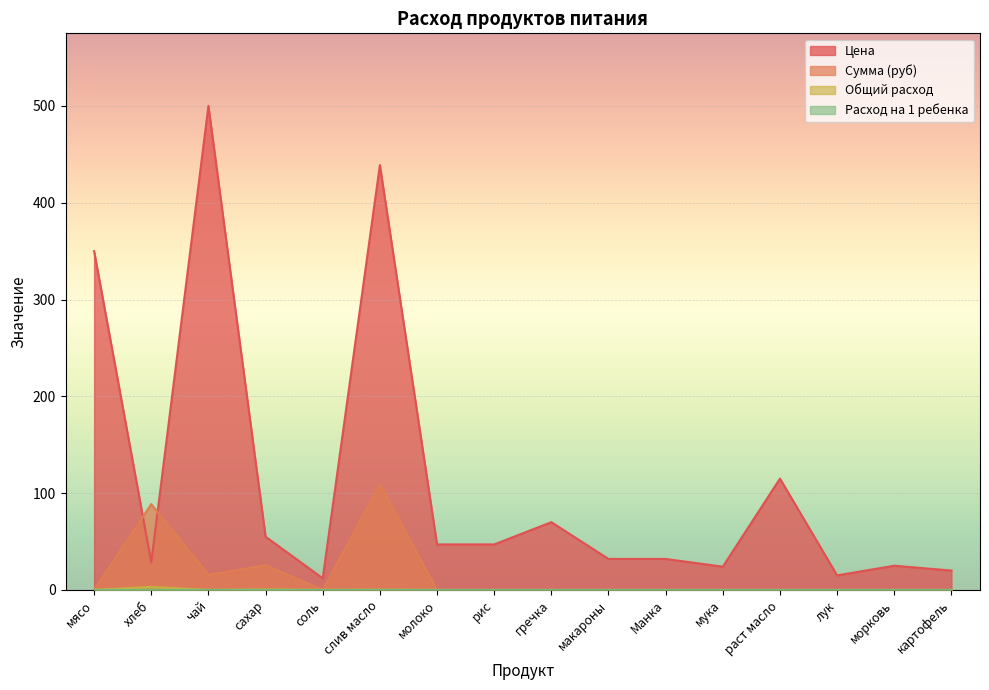

Is it true that Цена equals 16.0 at соль?

False